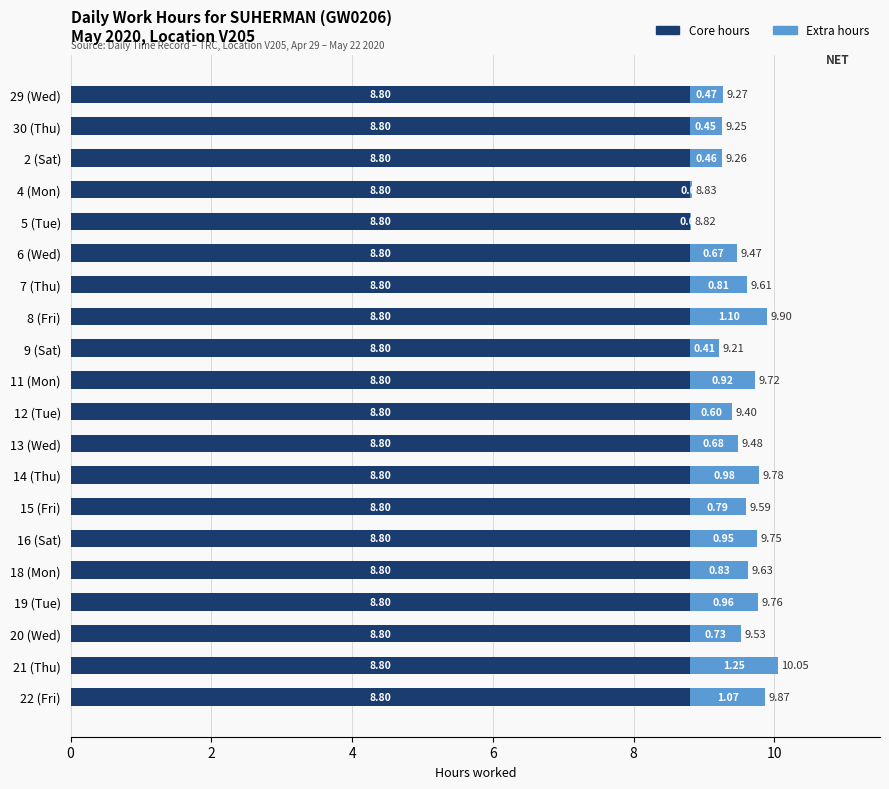

What is the sum of the Core hours values at 8 (Fri) and 16 (Sat)?

17.6